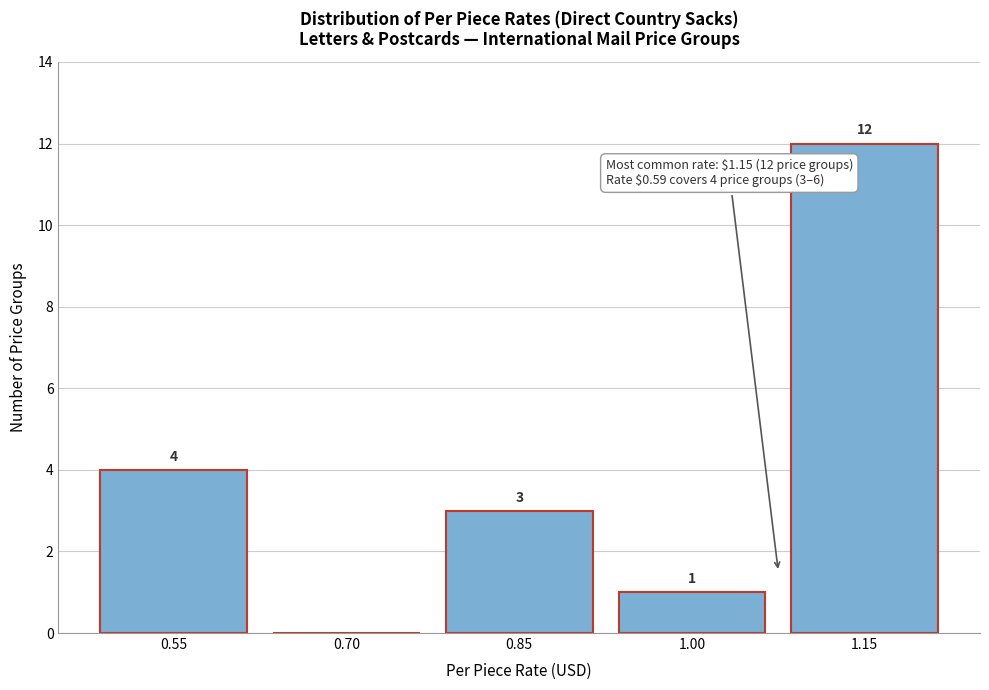

Reading left to right, transcribe all the data shown in this chart.

0.55=4	0.70=0	0.85=3	1.00=1	1.15=12